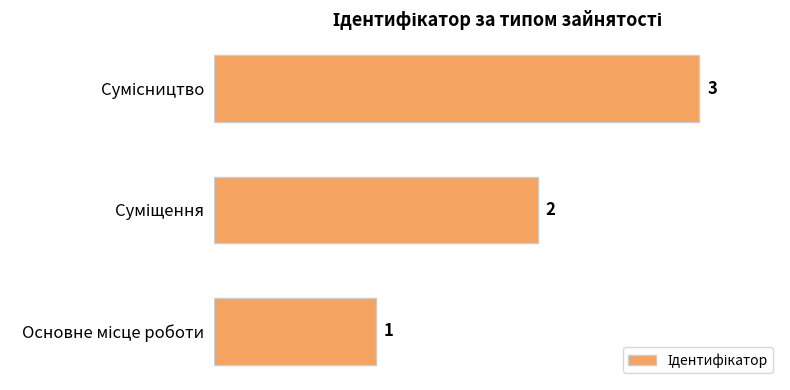

Count the values in the range 1 to 3.

3